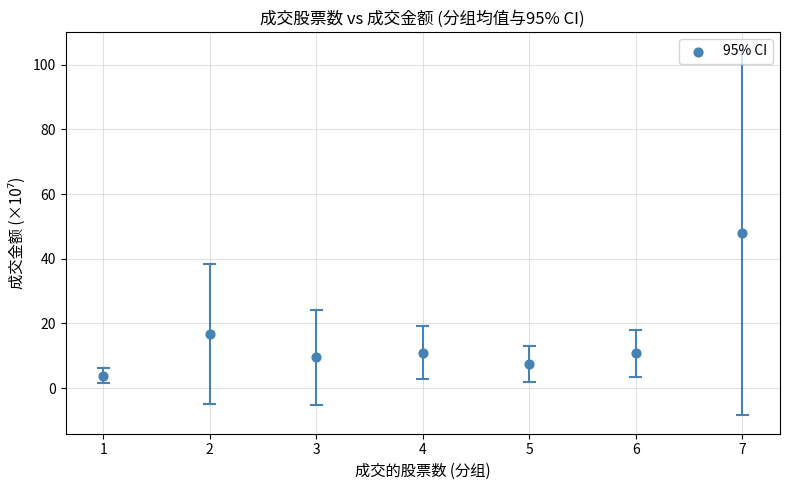

What is the range of Y values (max minus min)?

44.2